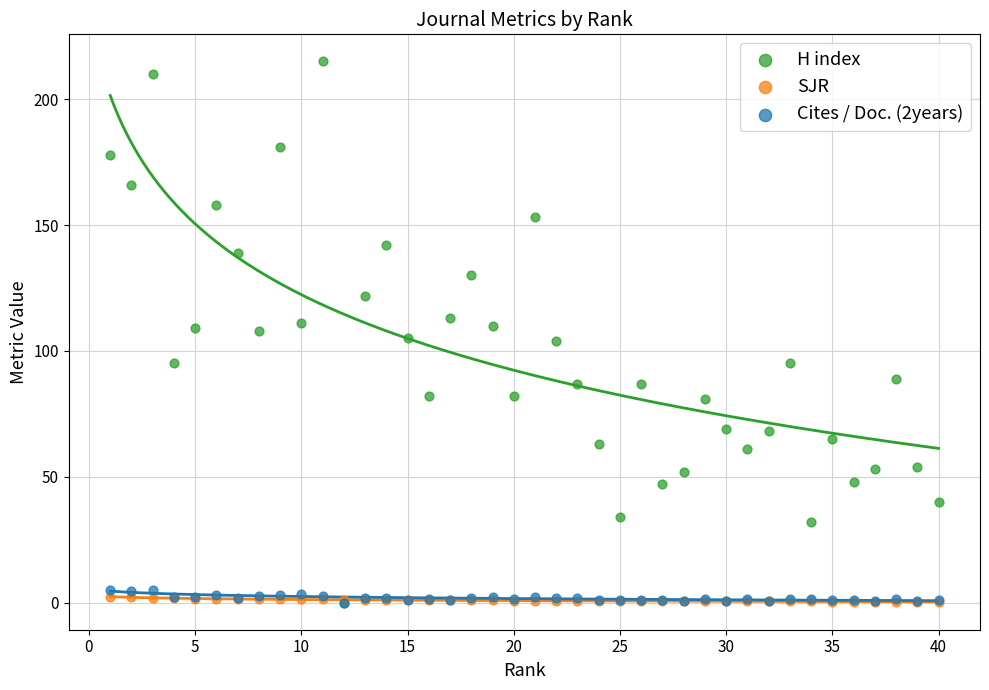

What are all the series names shown in the legend?

H index, SJR, Cites / Doc. (2years)